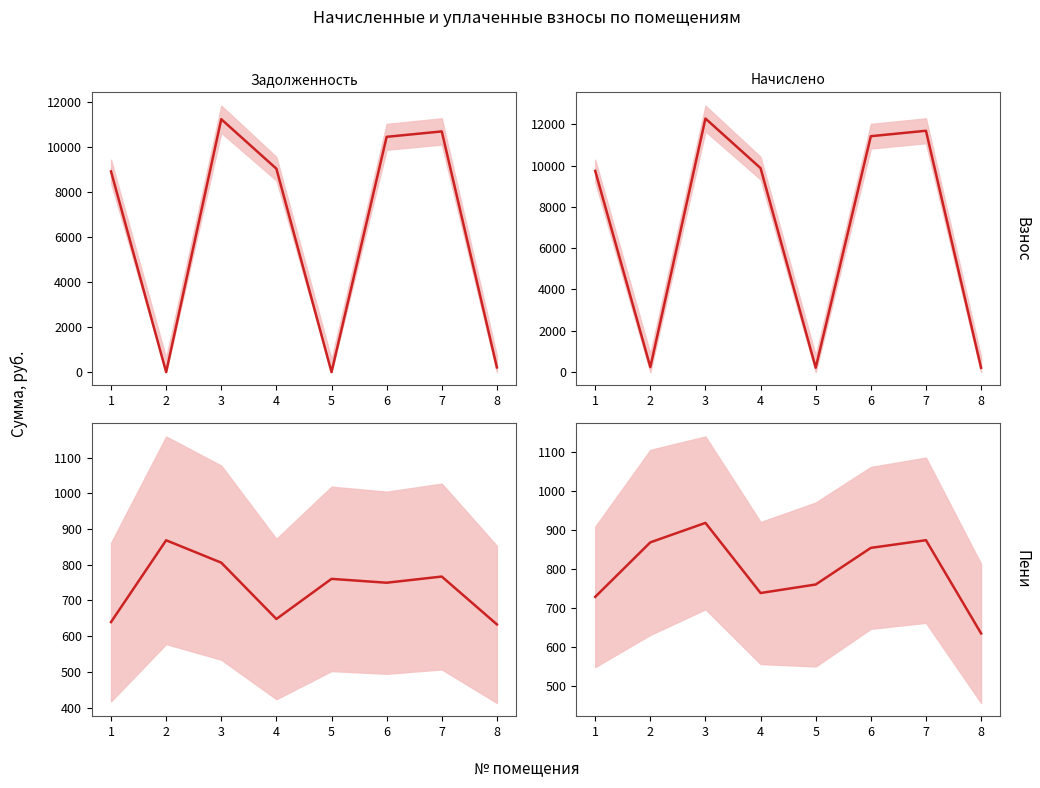

Is this an area chart (filled region under the line)?

No